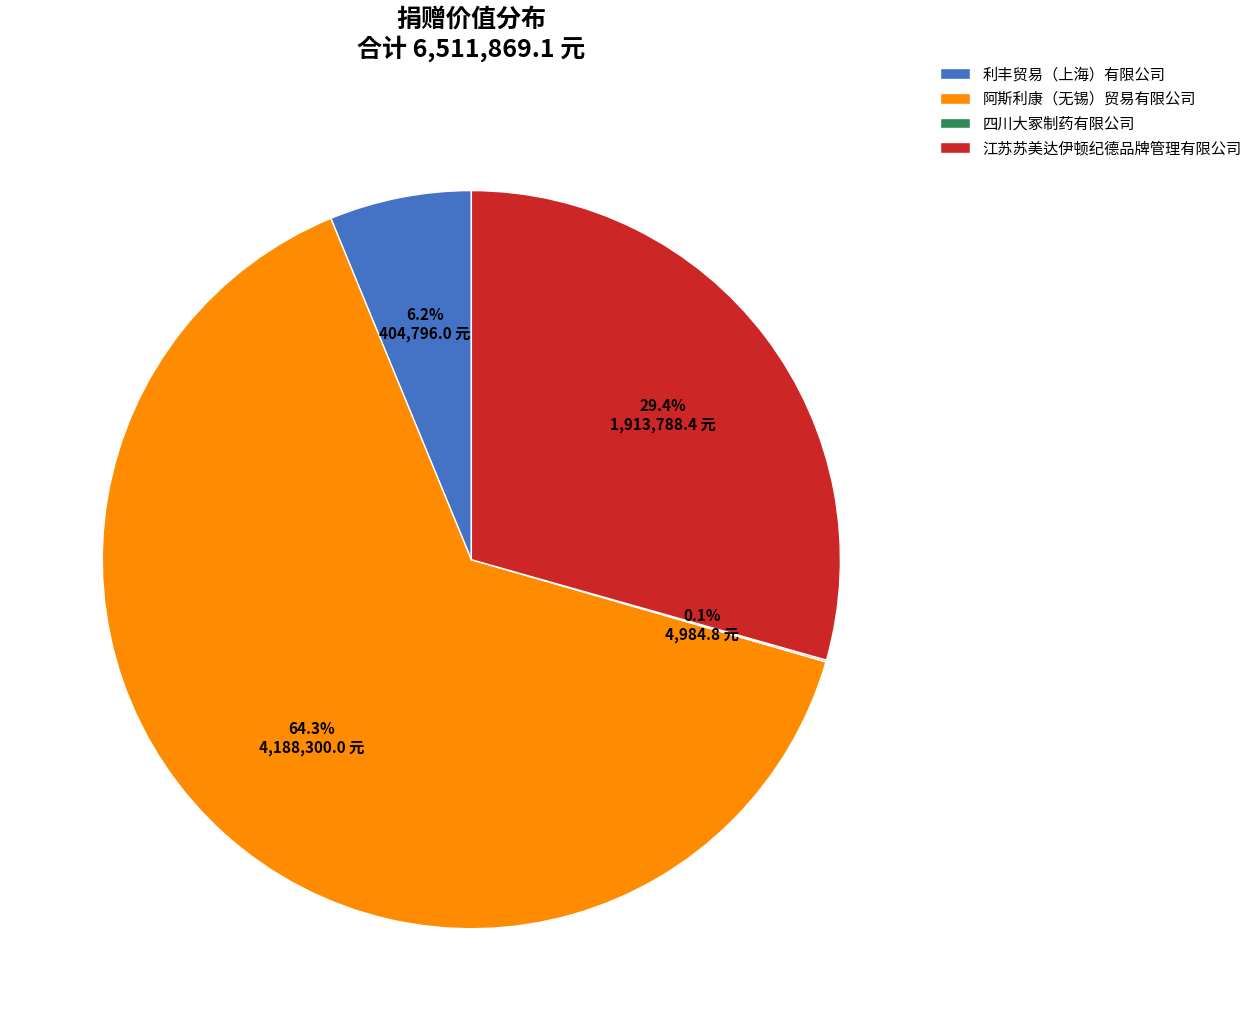

What portion of the pie excludes 江苏苏美达伊顿纪德品牌管理有限公司?

70.6%